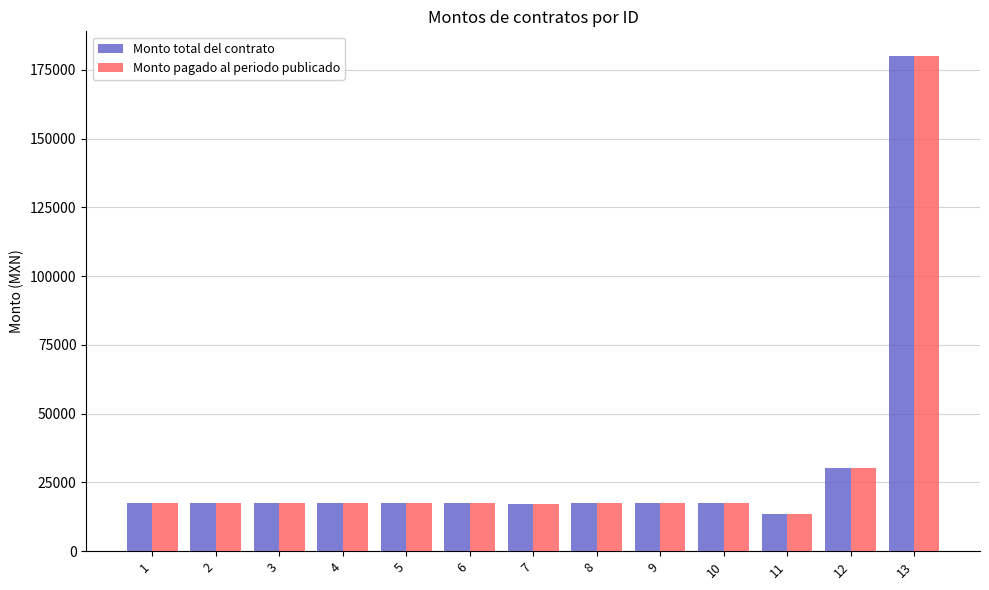

How many values in the Monto total del contrato series are below 17400?

2